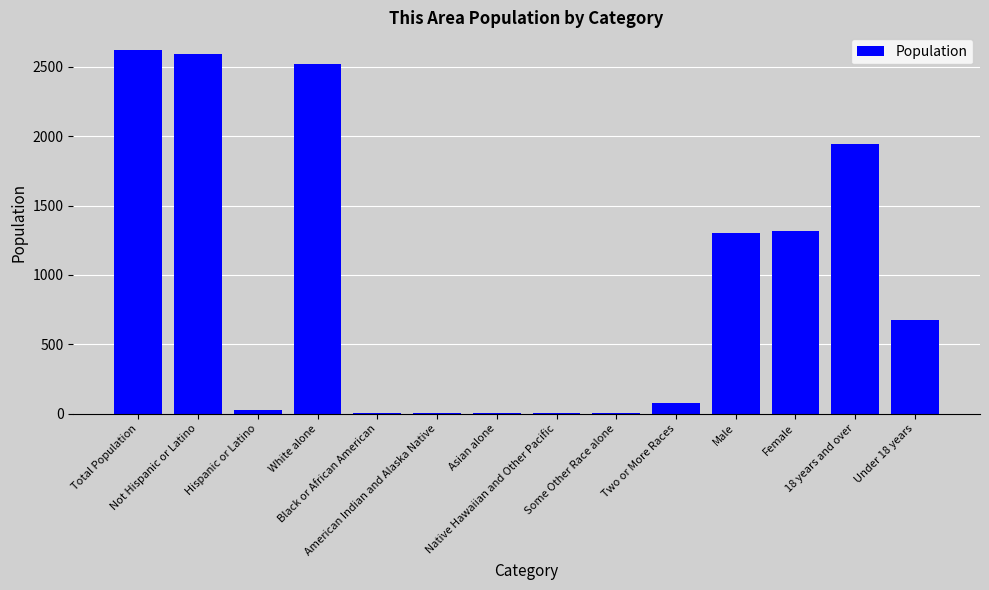

What is the maximum value shown in the chart?

2619